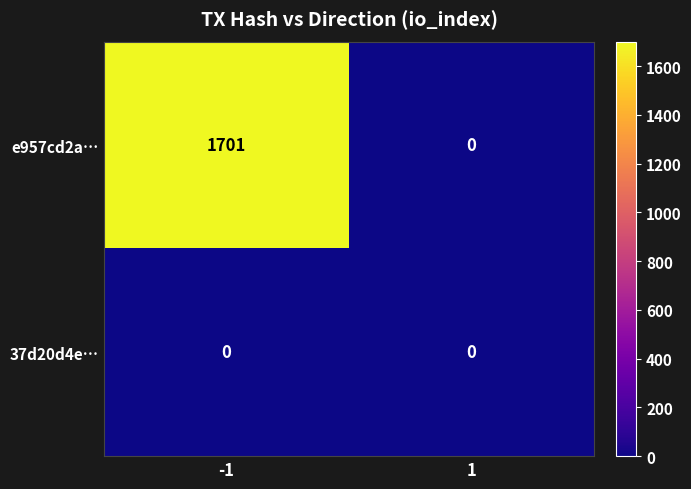

At which category is the sum across all series the highest?

-1